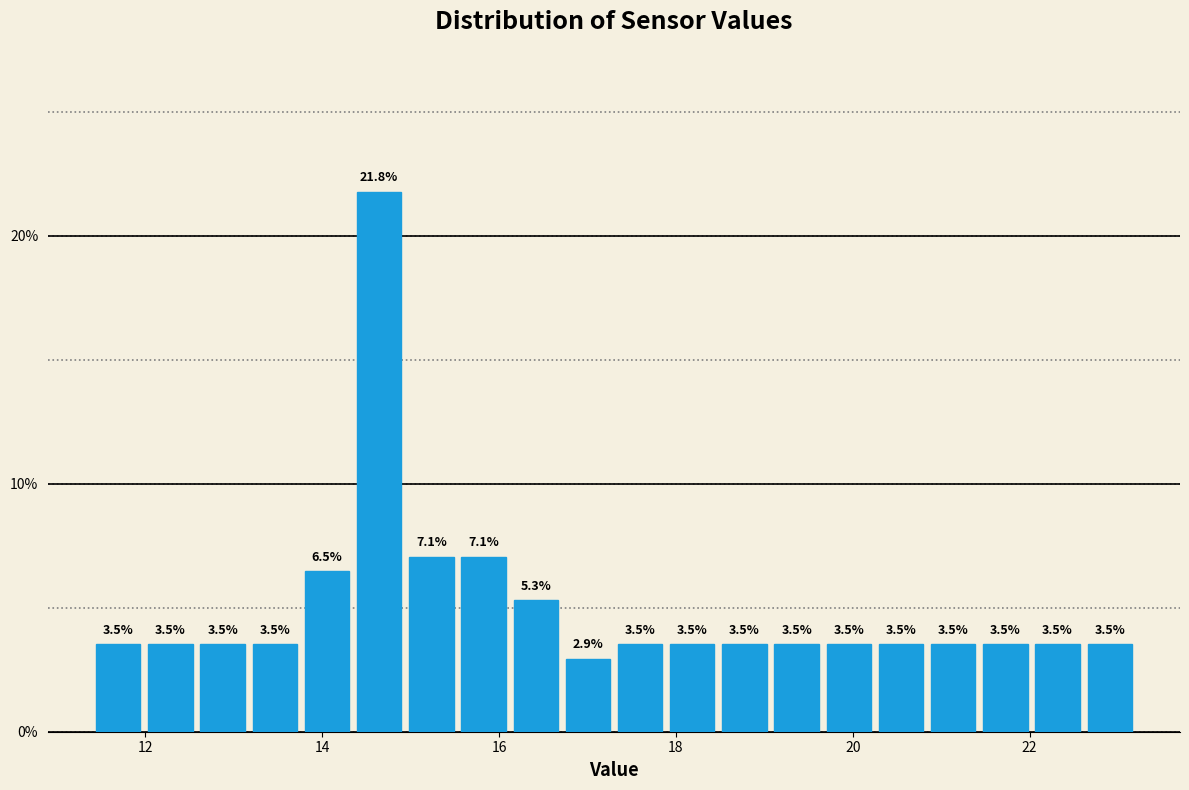

Read against the x-axis, roughly where is the centre of the tallest bar?

14.6